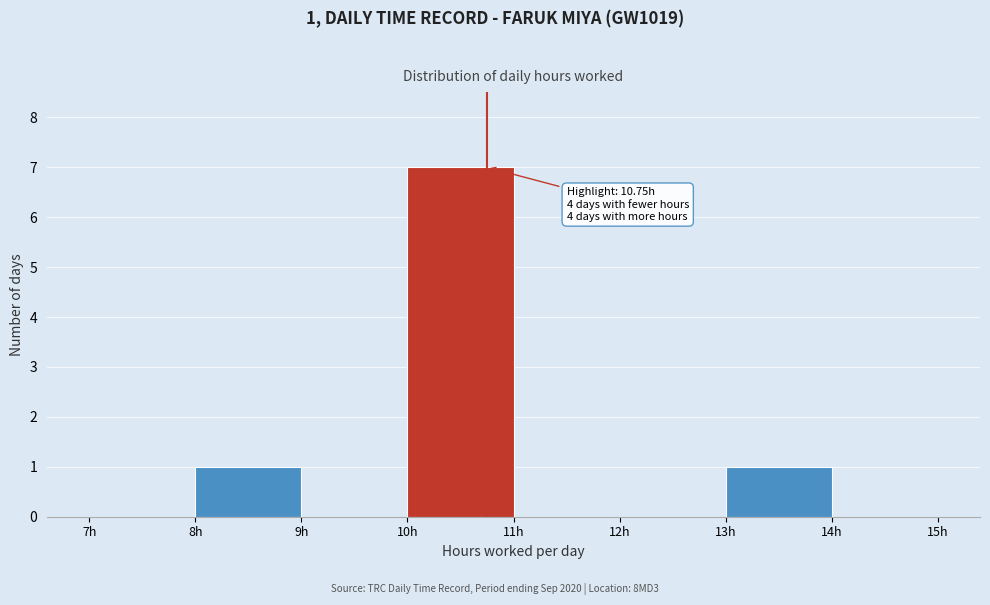

Which range on the x-axis has the tallest bar?

10 to 11